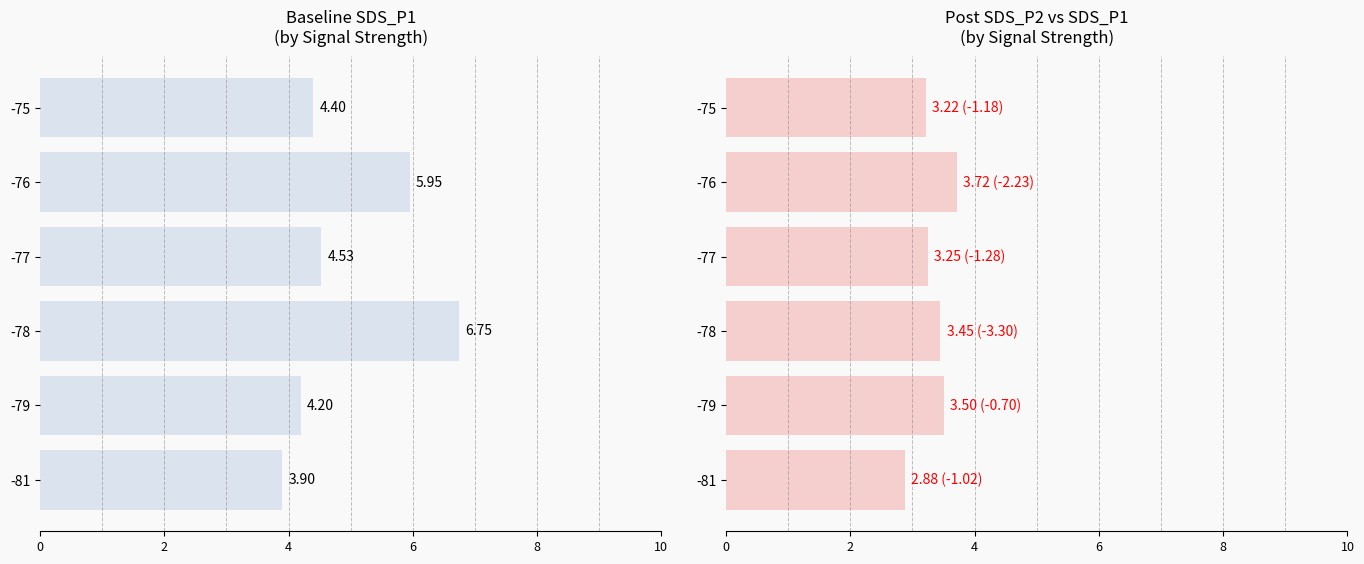

Which series has the largest total across all categories?

SDS_P1